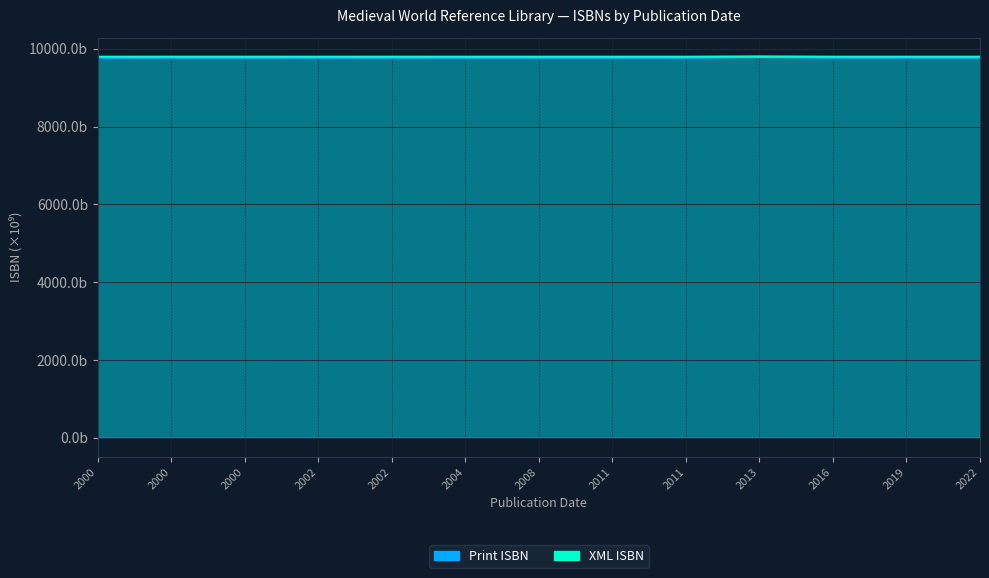

What is the sum of all XML ISBN values?

127377.4